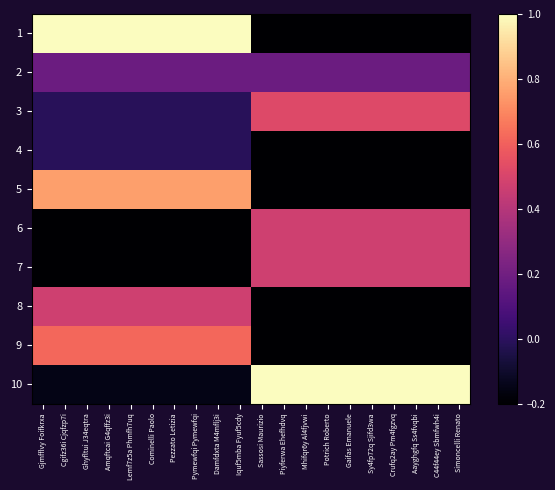

Reading left to right, list all the values displayed in this chart.

1: Gjmfflvy Foifkrxa=1.0	Cgifz36i Cjqfzp7i=1.0	Ghyfltui J34eqtra=1.0	Amqftcai G4qffz3i=1.0	Lemf7z5a Phmfh7uq=1.0	Cominelli Paolo=1.0	Pezzato Letizia=1.0	Pymewfqi Pymewfqi=1.0	Damfdxta M4mflj3i=1.0	Iquf5mba Fyuf5cdy=1.0	Sassosi Maurizio=-0.2	Piyferwa Ehefhdvq=-0.2	Mhifqr6y Al4fjvwi=-0.2	Potrich Roberto=-0.2	Gaifas Emanuele=-0.2	Sy4fp72q Sjifd3wa=-0.2	Crufq2ay Pm4fgzvq=-0.2	Aayghgfq Ss4fvqbi=-0.2	C44f44ey Sbmfwh4i=-0.2	Simoncelli Renato=-0.2
2: Gjmfflvy Foifkrxa=0.2	Cgifz36i Cjqfzp7i=0.2	Ghyfltui J34eqtra=0.2	Amqftcai G4qffz3i=0.2	Lemf7z5a Phmfh7uq=0.2	Cominelli Paolo=0.2	Pezzato Letizia=0.2	Pymewfqi Pymewfqi=0.2	Damfdxta M4mflj3i=0.2	Iquf5mba Fyuf5cdy=0.2	Sassosi Maurizio=0.2	Piyferwa Ehefhdvq=0.2	Mhifqr6y Al4fjvwi=0.2	Potrich Roberto=0.2	Gaifas Emanuele=0.2	Sy4fp72q Sjifd3wa=0.2	Crufq2ay Pm4fgzvq=0.2	Aayghgfq Ss4fvqbi=0.2	C44f44ey Sbmfwh4i=0.2	Simoncelli Renato=0.2
3: Gjmfflvy Foifkrxa=-0.0	Cgifz36i Cjqfzp7i=-0.0	Ghyfltui J34eqtra=-0.0	Amqftcai G4qffz3i=-0.0	Lemf7z5a Phmfh7uq=-0.0	Cominelli Paolo=-0.0	Pezzato Letizia=-0.0	Pymewfqi Pymewfqi=-0.0	Damfdxta M4mflj3i=-0.0	Iquf5mba Fyuf5cdy=-0.0	Sassosi Maurizio=0.5	Piyferwa Ehefhdvq=0.5	Mhifqr6y Al4fjvwi=0.5	Potrich Roberto=0.5	Gaifas Emanuele=0.5	Sy4fp72q Sjifd3wa=0.5	Crufq2ay Pm4fgzvq=0.5	Aayghgfq Ss4fvqbi=0.5	C44f44ey Sbmfwh4i=0.5	Simoncelli Renato=0.5
4: Gjmfflvy Foifkrxa=-0.0	Cgifz36i Cjqfzp7i=-0.0	Ghyfltui J34eqtra=-0.0	Amqftcai G4qffz3i=-0.0	Lemf7z5a Phmfh7uq=-0.0	Cominelli Paolo=-0.0	Pezzato Letizia=-0.0	Pymewfqi Pymewfqi=-0.0	Damfdxta M4mflj3i=-0.0	Iquf5mba Fyuf5cdy=-0.0	Sassosi Maurizio=-0.2	Piyferwa Ehefhdvq=-0.2	Mhifqr6y Al4fjvwi=-0.2	Potrich Roberto=-0.2	Gaifas Emanuele=-0.2	Sy4fp72q Sjifd3wa=-0.2	Crufq2ay Pm4fgzvq=-0.2	Aayghgfq Ss4fvqbi=-0.2	C44f44ey Sbmfwh4i=-0.2	Simoncelli Renato=-0.2
5: Gjmfflvy Foifkrxa=0.8	Cgifz36i Cjqfzp7i=0.8	Ghyfltui J34eqtra=0.8	Amqftcai G4qffz3i=0.8	Lemf7z5a Phmfh7uq=0.8	Cominelli Paolo=0.8	Pezzato Letizia=0.8	Pymewfqi Pymewfqi=0.8	Damfdxta M4mflj3i=0.8	Iquf5mba Fyuf5cdy=0.8	Sassosi Maurizio=-0.2	Piyferwa Ehefhdvq=-0.2	Mhifqr6y Al4fjvwi=-0.2	Potrich Roberto=-0.2	Gaifas Emanuele=-0.2	Sy4fp72q Sjifd3wa=-0.2	Crufq2ay Pm4fgzvq=-0.2	Aayghgfq Ss4fvqbi=-0.2	C44f44ey Sbmfwh4i=-0.2	Simoncelli Renato=-0.2
6: Gjmfflvy Foifkrxa=-0.2	Cgifz36i Cjqfzp7i=-0.2	Ghyfltui J34eqtra=-0.2	Amqftcai G4qffz3i=-0.2	Lemf7z5a Phmfh7uq=-0.2	Cominelli Paolo=-0.2	Pezzato Letizia=-0.2	Pymewfqi Pymewfqi=-0.2	Damfdxta M4mflj3i=-0.2	Iquf5mba Fyuf5cdy=-0.2	Sassosi Maurizio=0.5	Piyferwa Ehefhdvq=0.5	Mhifqr6y Al4fjvwi=0.5	Potrich Roberto=0.5	Gaifas Emanuele=0.5	Sy4fp72q Sjifd3wa=0.5	Crufq2ay Pm4fgzvq=0.5	Aayghgfq Ss4fvqbi=0.5	C44f44ey Sbmfwh4i=0.5	Simoncelli Renato=0.5
7: Gjmfflvy Foifkrxa=-0.2	Cgifz36i Cjqfzp7i=-0.2	Ghyfltui J34eqtra=-0.2	Amqftcai G4qffz3i=-0.2	Lemf7z5a Phmfh7uq=-0.2	Cominelli Paolo=-0.2	Pezzato Letizia=-0.2	Pymewfqi Pymewfqi=-0.2	Damfdxta M4mflj3i=-0.2	Iquf5mba Fyuf5cdy=-0.2	Sassosi Maurizio=0.5	Piyferwa Ehefhdvq=0.5	Mhifqr6y Al4fjvwi=0.5	Potrich Roberto=0.5	Gaifas Emanuele=0.5	Sy4fp72q Sjifd3wa=0.5	Crufq2ay Pm4fgzvq=0.5	Aayghgfq Ss4fvqbi=0.5	C44f44ey Sbmfwh4i=0.5	Simoncelli Renato=0.5
8: Gjmfflvy Foifkrxa=0.5	Cgifz36i Cjqfzp7i=0.5	Ghyfltui J34eqtra=0.5	Amqftcai G4qffz3i=0.5	Lemf7z5a Phmfh7uq=0.5	Cominelli Paolo=0.5	Pezzato Letizia=0.5	Pymewfqi Pymewfqi=0.5	Damfdxta M4mflj3i=0.5	Iquf5mba Fyuf5cdy=0.5	Sassosi Maurizio=-0.2	Piyferwa Ehefhdvq=-0.2	Mhifqr6y Al4fjvwi=-0.2	Potrich Roberto=-0.2	Gaifas Emanuele=-0.2	Sy4fp72q Sjifd3wa=-0.2	Crufq2ay Pm4fgzvq=-0.2	Aayghgfq Ss4fvqbi=-0.2	C44f44ey Sbmfwh4i=-0.2	Simoncelli Renato=-0.2
9: Gjmfflvy Foifkrxa=0.6	Cgifz36i Cjqfzp7i=0.6	Ghyfltui J34eqtra=0.6	Amqftcai G4qffz3i=0.6	Lemf7z5a Phmfh7uq=0.6	Cominelli Paolo=0.6	Pezzato Letizia=0.6	Pymewfqi Pymewfqi=0.6	Damfdxta M4mflj3i=0.6	Iquf5mba Fyuf5cdy=0.6	Sassosi Maurizio=-0.2	Piyferwa Ehefhdvq=-0.2	Mhifqr6y Al4fjvwi=-0.2	Potrich Roberto=-0.2	Gaifas Emanuele=-0.2	Sy4fp72q Sjifd3wa=-0.2	Crufq2ay Pm4fgzvq=-0.2	Aayghgfq Ss4fvqbi=-0.2	C44f44ey Sbmfwh4i=-0.2	Simoncelli Renato=-0.2
10: Gjmfflvy Foifkrxa=-0.2	Cgifz36i Cjqfzp7i=-0.2	Ghyfltui J34eqtra=-0.2	Amqftcai G4qffz3i=-0.2	Lemf7z5a Phmfh7uq=-0.2	Cominelli Paolo=-0.2	Pezzato Letizia=-0.2	Pymewfqi Pymewfqi=-0.2	Damfdxta M4mflj3i=-0.2	Iquf5mba Fyuf5cdy=-0.2	Sassosi Maurizio=1.0	Piyferwa Ehefhdvq=1.0	Mhifqr6y Al4fjvwi=1.0	Potrich Roberto=1.0	Gaifas Emanuele=1.0	Sy4fp72q Sjifd3wa=1.0	Crufq2ay Pm4fgzvq=1.0	Aayghgfq Ss4fvqbi=1.0	C44f44ey Sbmfwh4i=1.0	Simoncelli Renato=1.0